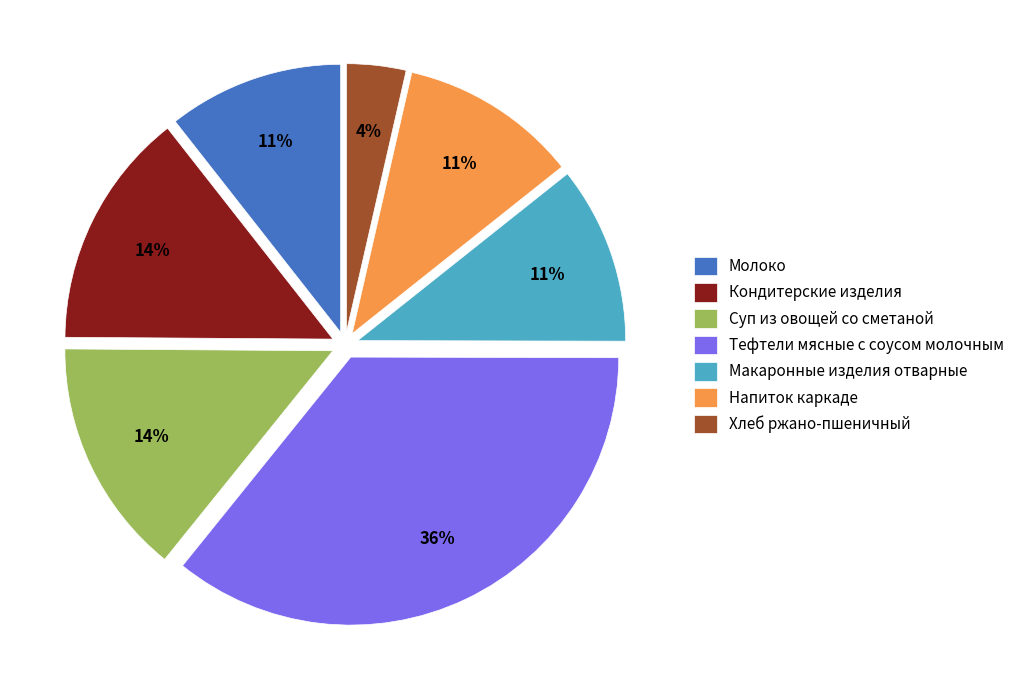

Is it true that Молоко is 11% of the pie?

True